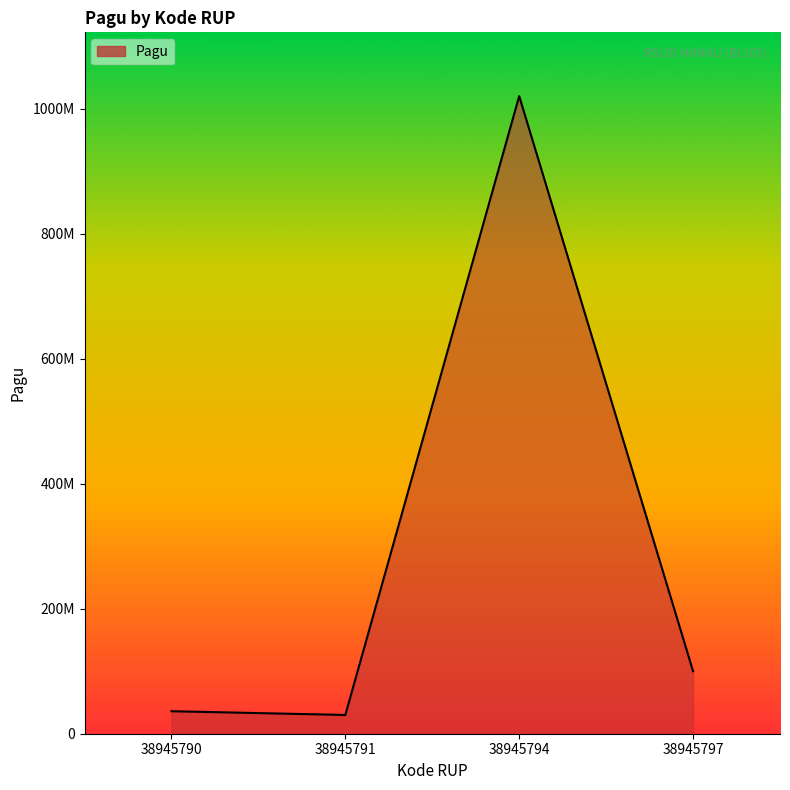

True or false: the data shows 100000000 at 38945797.

True